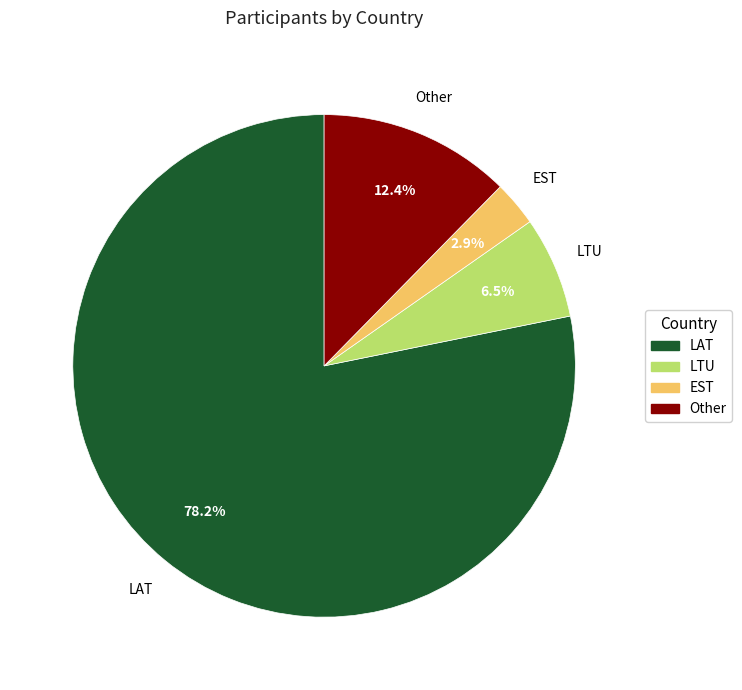

To the nearest percent, what portion does Other represent?

12%